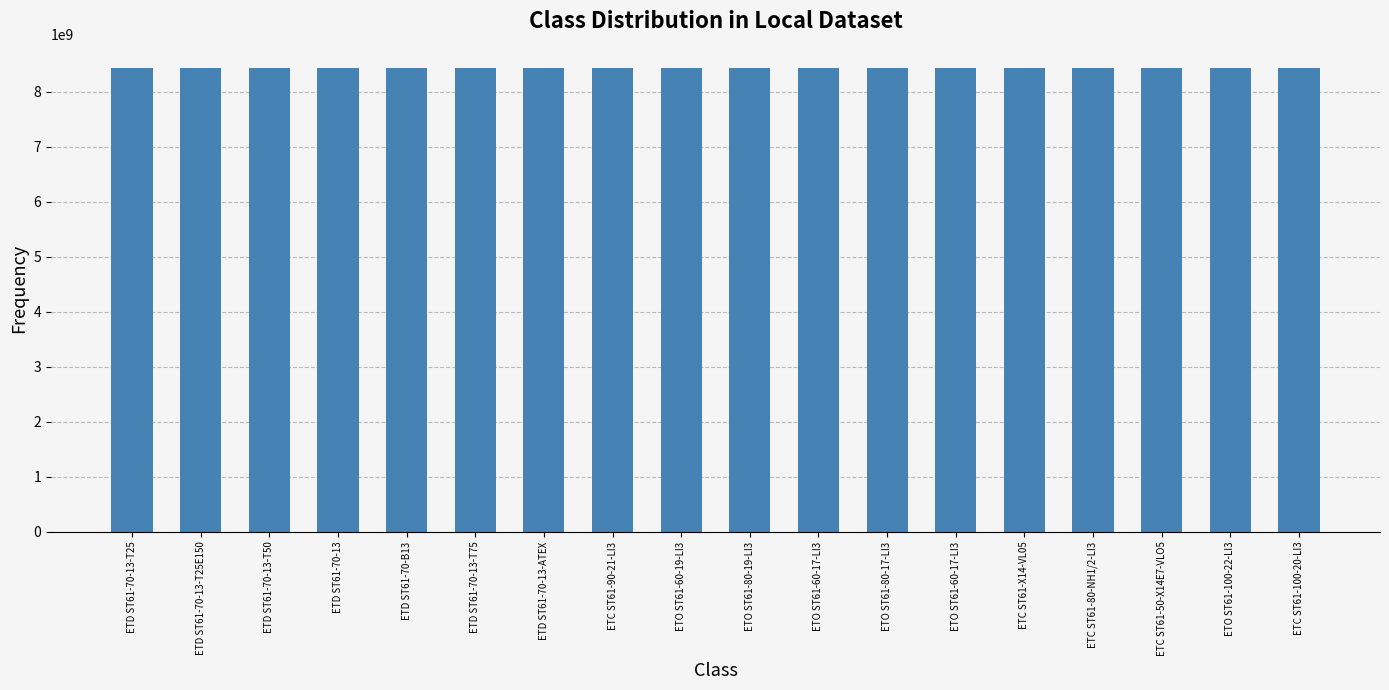

How many categories are shown in the chart?

18